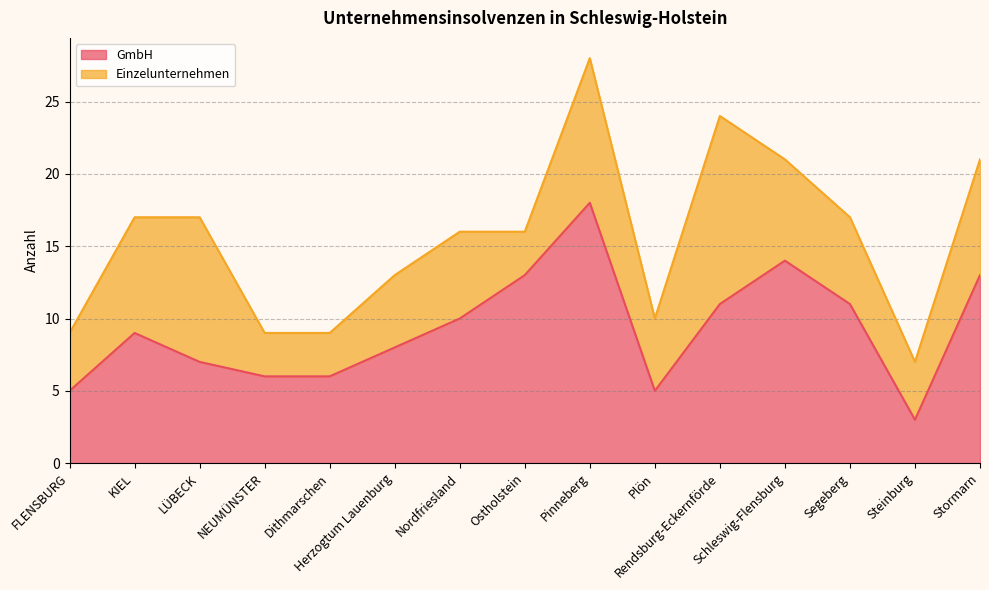

Which category has the highest value across all series?

Pinneberg